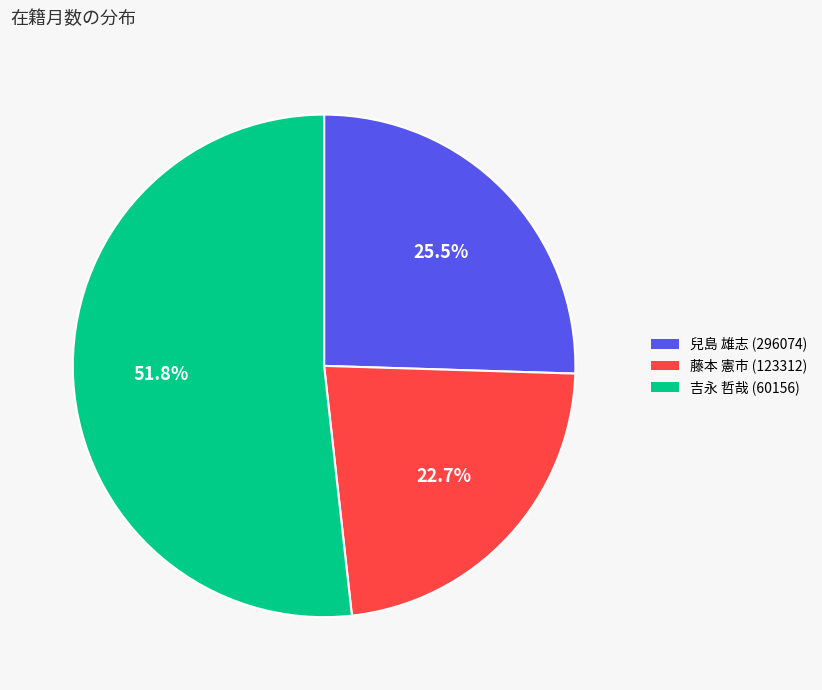

Is it true that 藤本 憲市 (123312) is 34% of the pie?

False